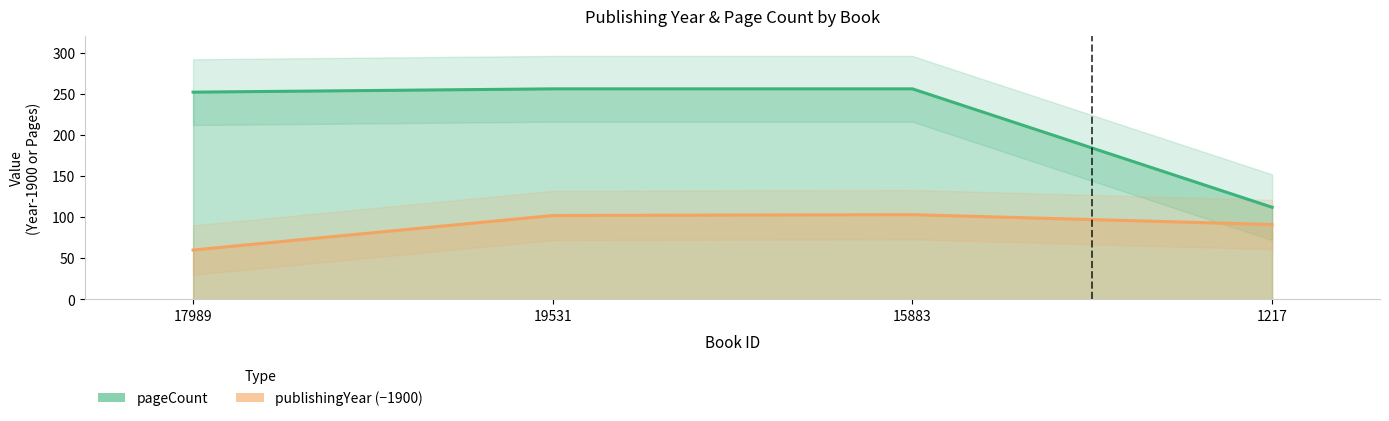

True or false: pageCount and publishingYear cross at least once.

False